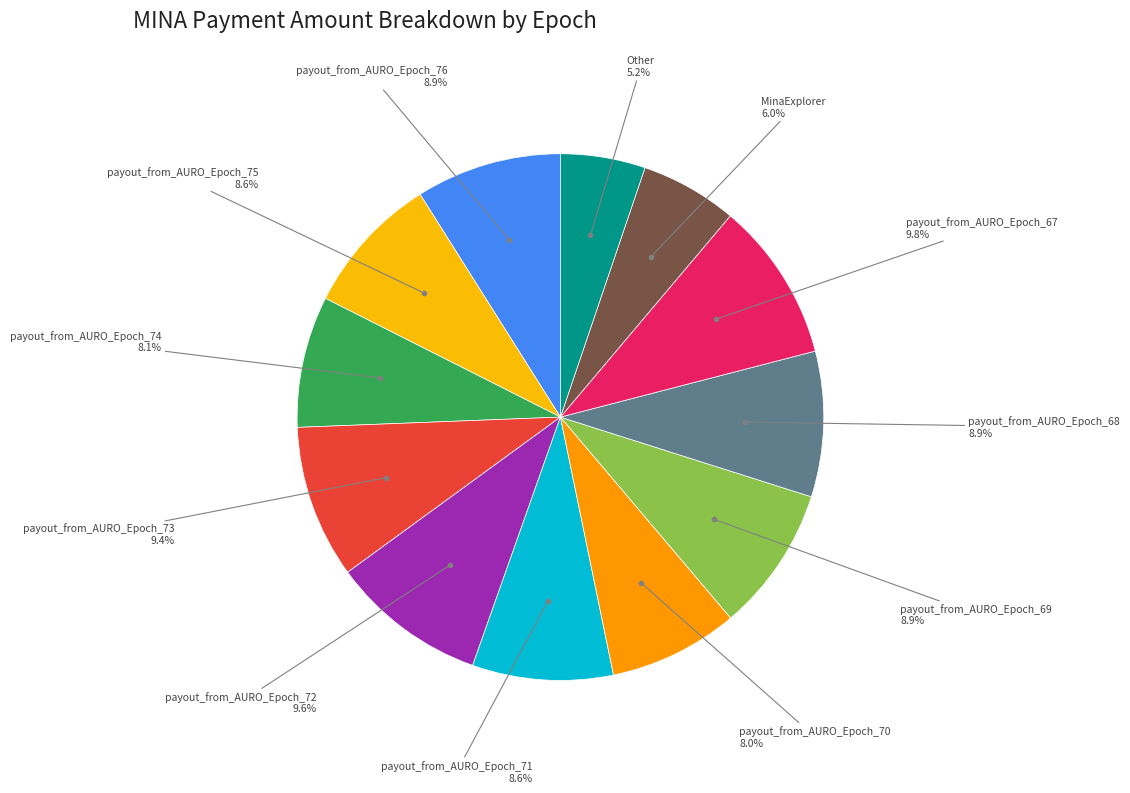

Which category has the smallest portion of the pie?

Other